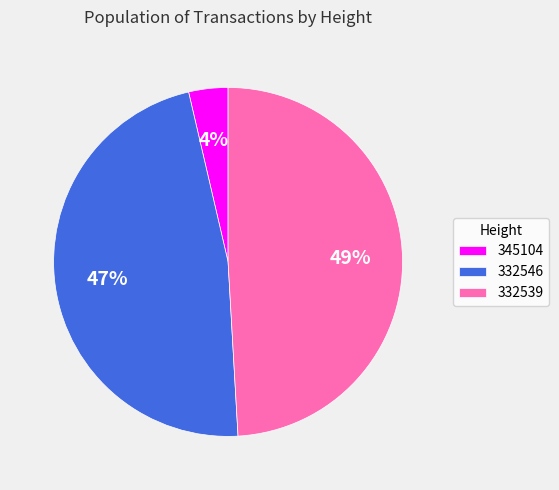

What percentage is the 332539 slice, to the nearest percent?

49%